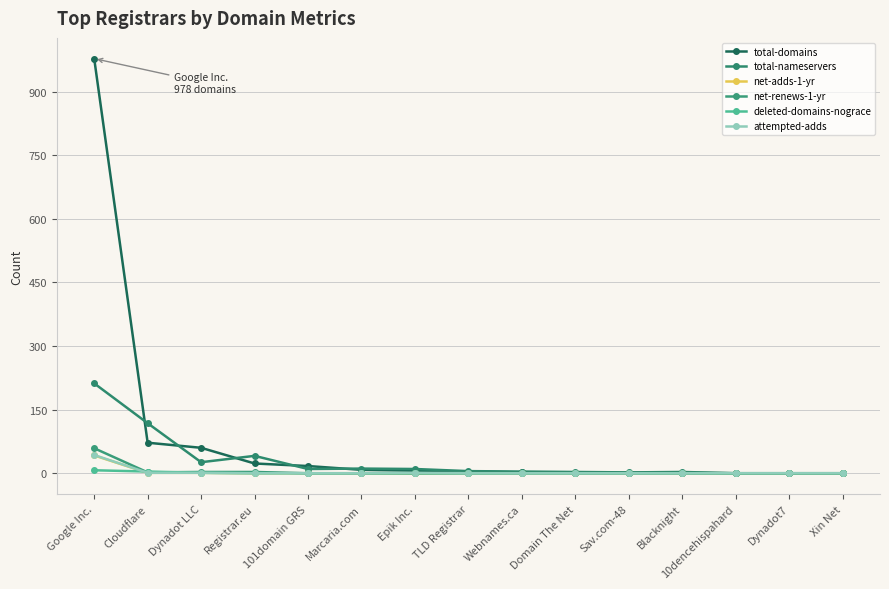

Count the number of data series in this chart.

6